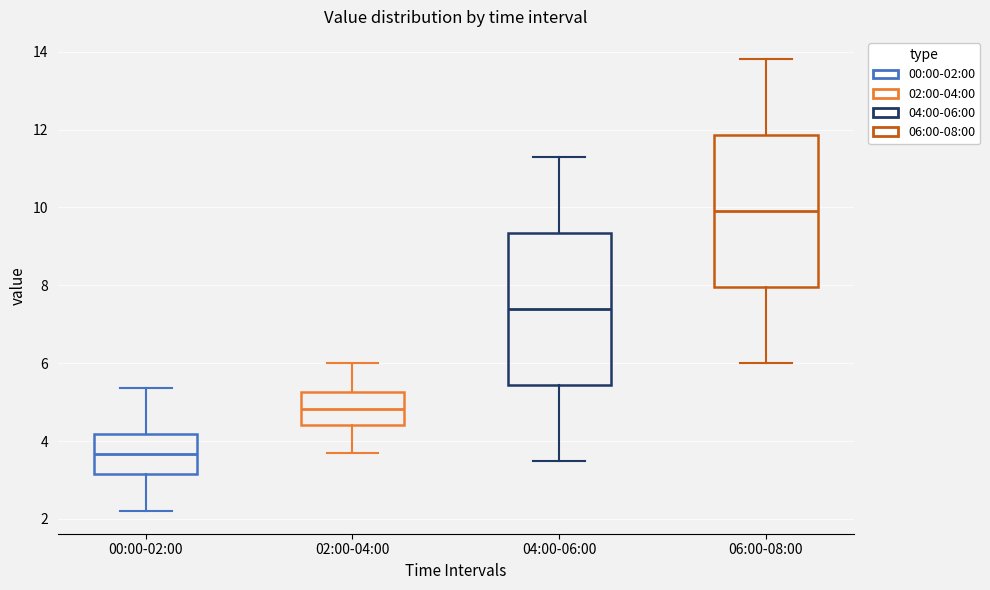

Reading left to right, read every box against the y-axis: the position of its median line, the range the box covers, and the ends of its whiskers. The values are not printed on the chart, so give them approximately, as read against the axis.

00:00-02:00: median 3.6, box 3.2 to 4.2, whiskers 2.2 to 5.4
02:00-04:00: median 4.8, box 4.4 to 5.2, whiskers 3.8 to 6.0
04:00-06:00: median 7.4, box 5.4 to 9.4, whiskers 3.6 to 11.4
06:00-08:00: median 10.0, box 8.0 to 11.8, whiskers 6.0 to 13.8